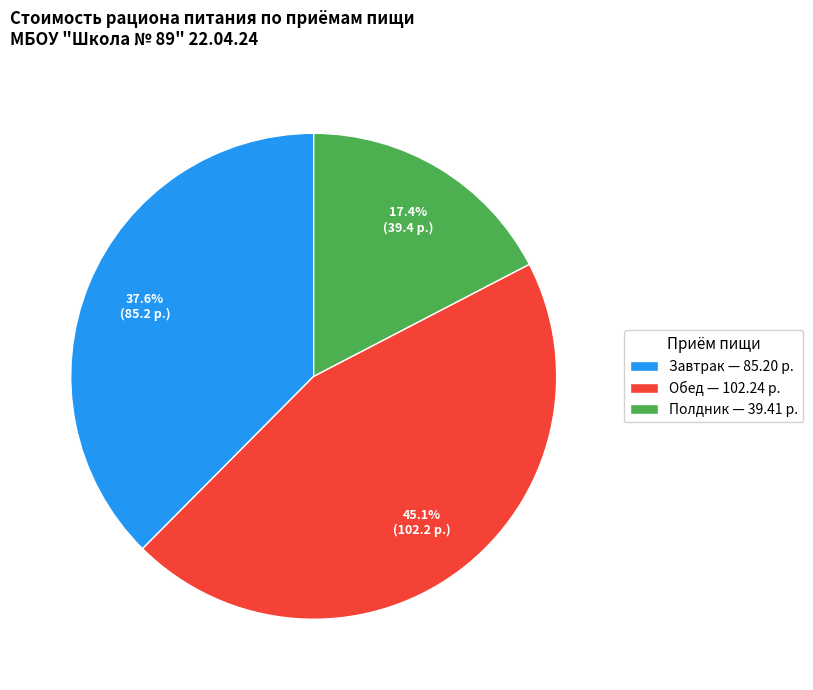

Do Полдник — 39.41 р. and Завтрак — 85.20 р. together represent more than half of the pie?

Yes